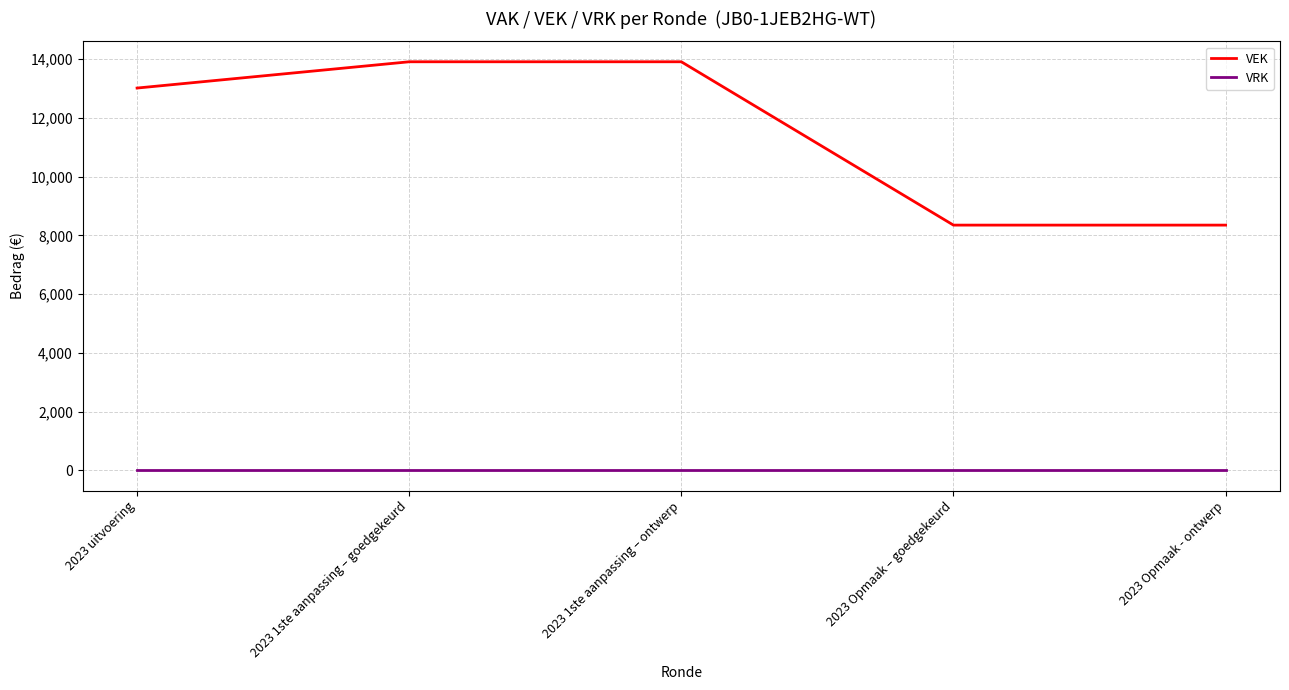

Reading right to left, extract all data points from this chart.

VEK: 2023 Opmaak - ontwerp=8350	2023 Opmaak – goedgekeurd=8350	2023 1ste aanpassing – ontwerp=13914	2023 1ste aanpassing – goedgekeurd=13914	2023 uitvoering=13019
VRK: 2023 Opmaak - ontwerp=0	2023 Opmaak – goedgekeurd=0	2023 1ste aanpassing – ontwerp=0	2023 1ste aanpassing – goedgekeurd=0	2023 uitvoering=0